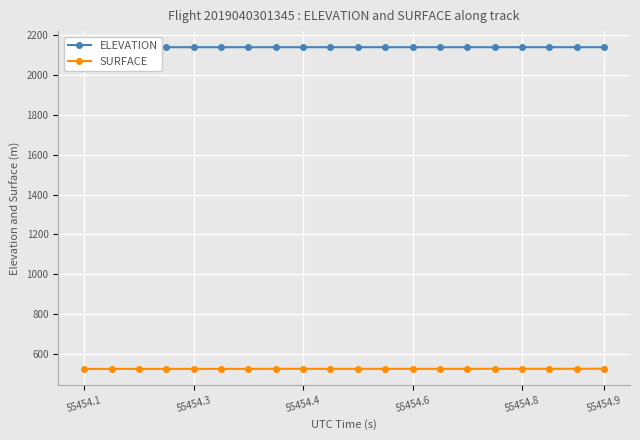

The value of SURFACE at 55454.1 is 526.2. True or false?

True